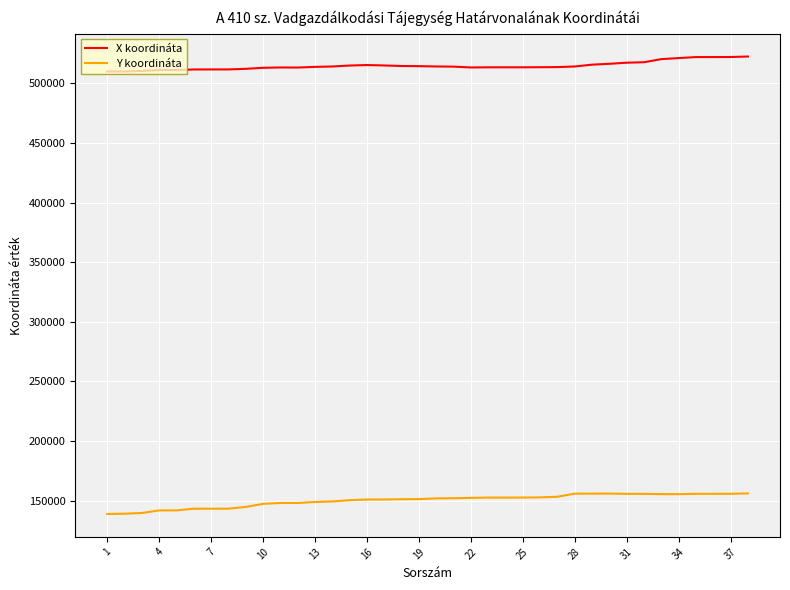

List the series in order of their overall mean, lowest first.

Y koordináta, X koordináta